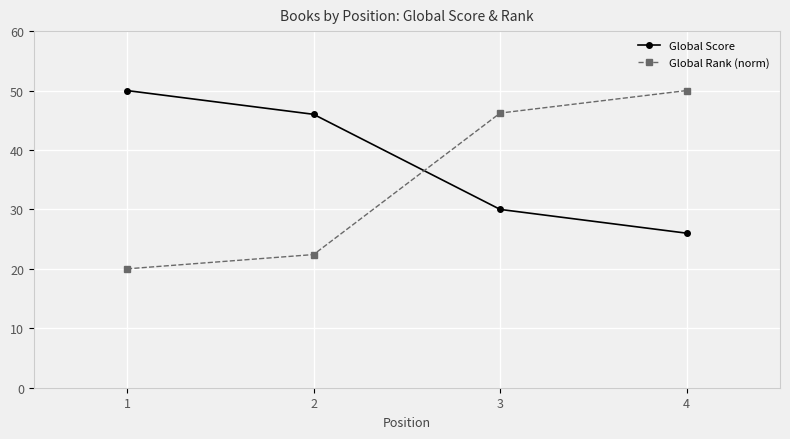

Which series ends up on top after the final intersection of Global Score and Global Rank (norm)?

Global Rank (norm)